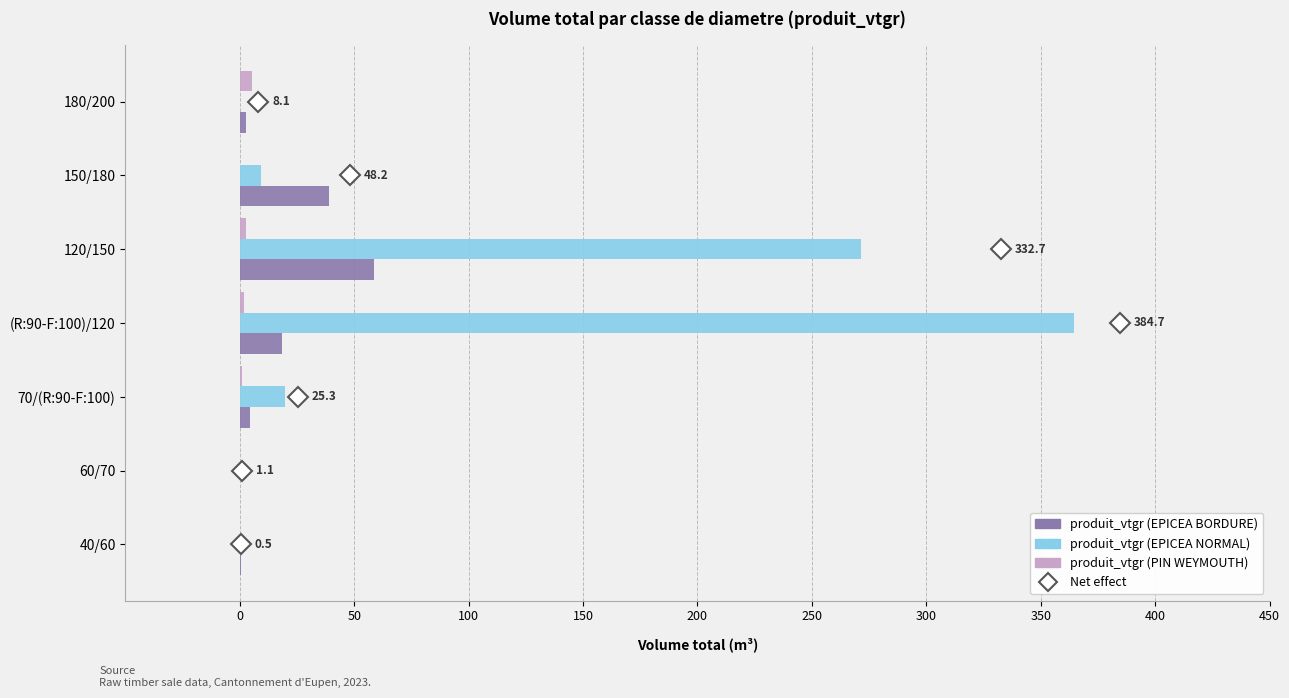

Is it true that produit_vtgr (EPICEA NORMAL) equals 93.3 at 120/150?

False